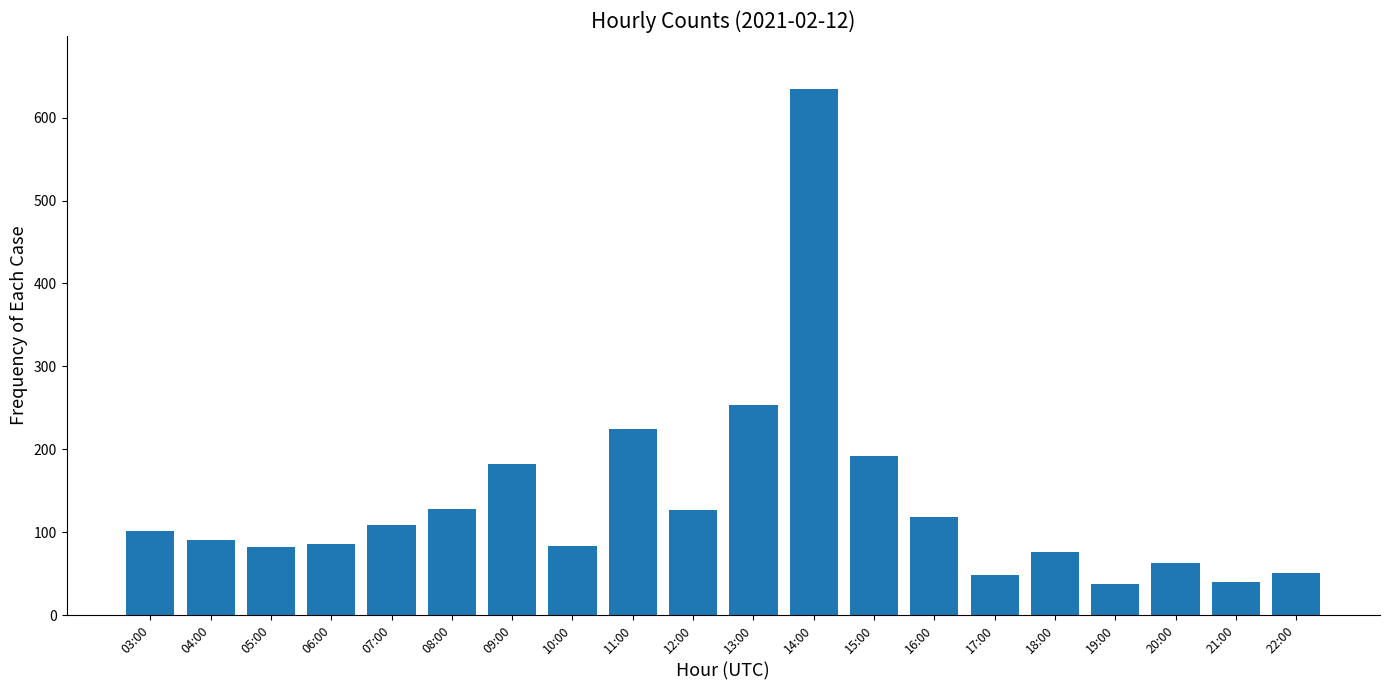

How many data points are less than 102?

10